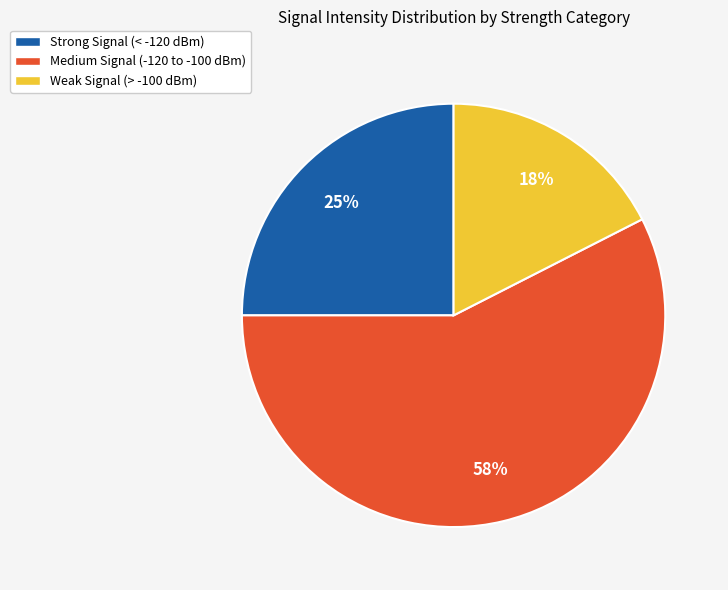

What is the largest slice in the pie chart?

Medium Signal (-120 to -100 dBm)